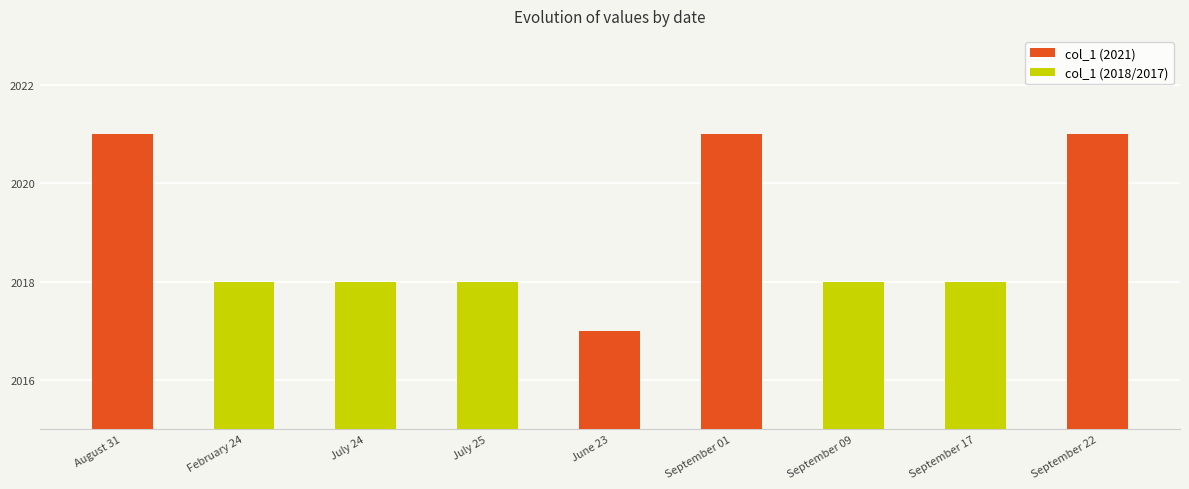

What is the sum of all values?

18170